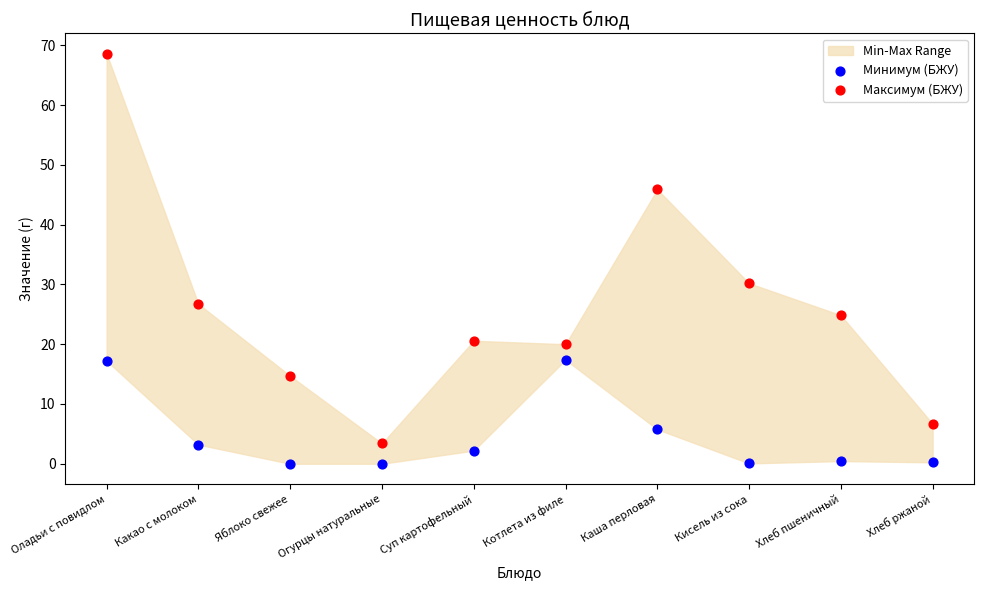

Which series reaches the maximum Y coordinate?

Максимум (БЖУ)